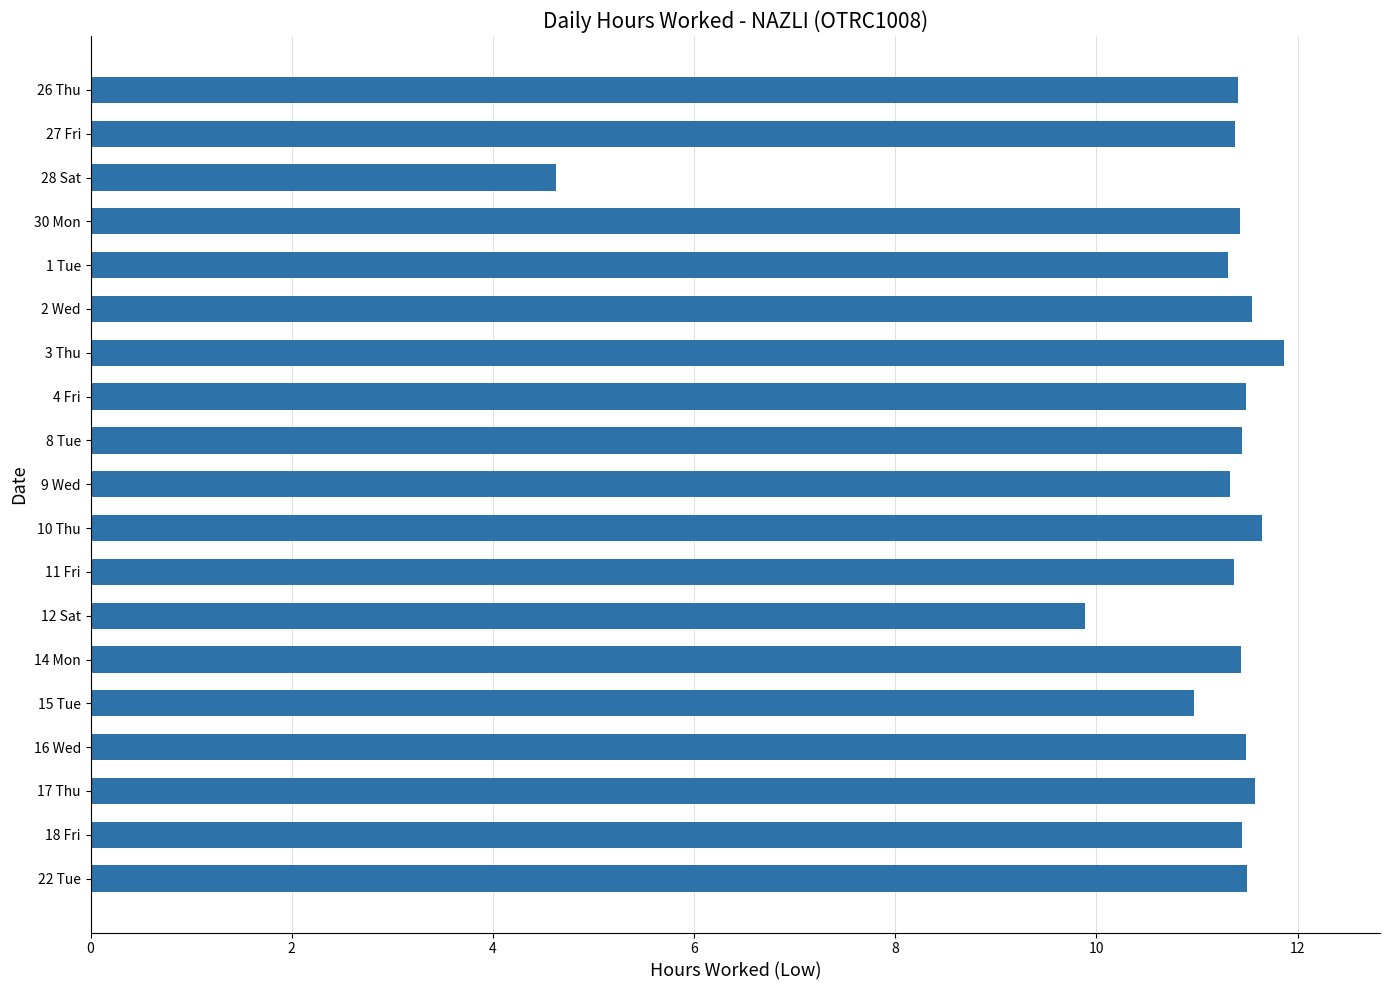

Between 15 Tue and 2 Wed, which is larger?

2 Wed